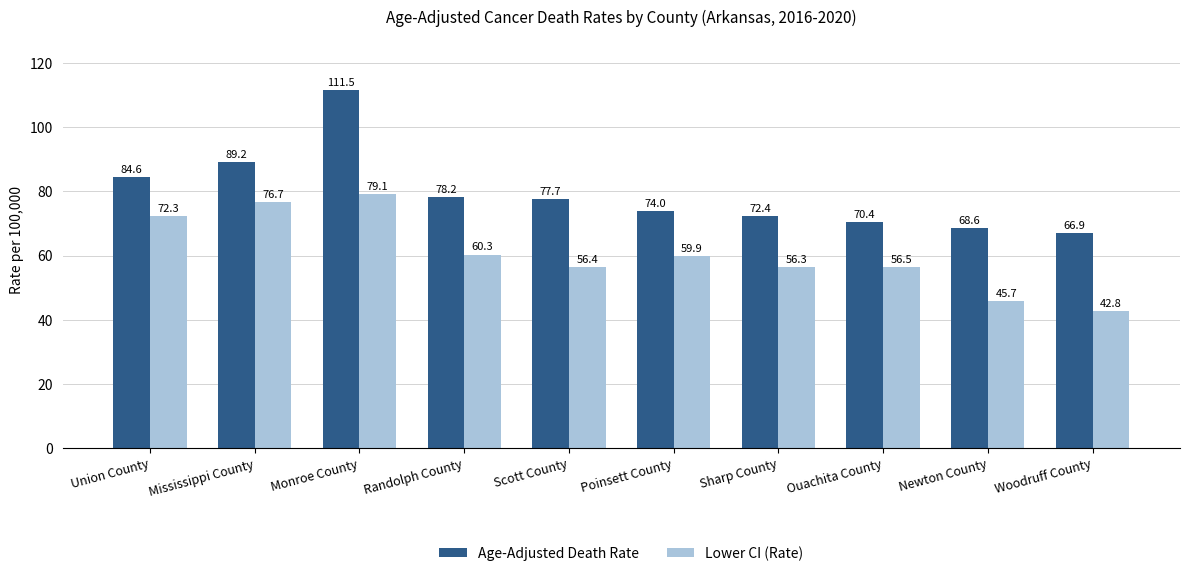

At Sharp County, list the series in order from smallest to largest.

Lower CI (Rate), Age-Adjusted Death Rate